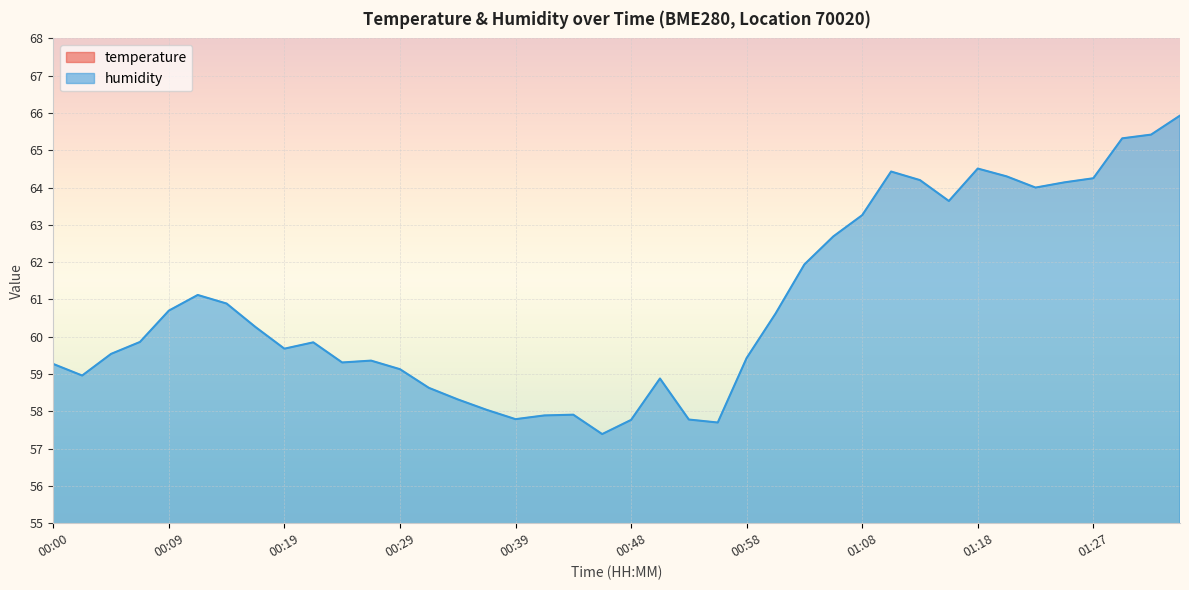

In temperature, how many points are lower than both neighbors (excluding endpoints)?

9